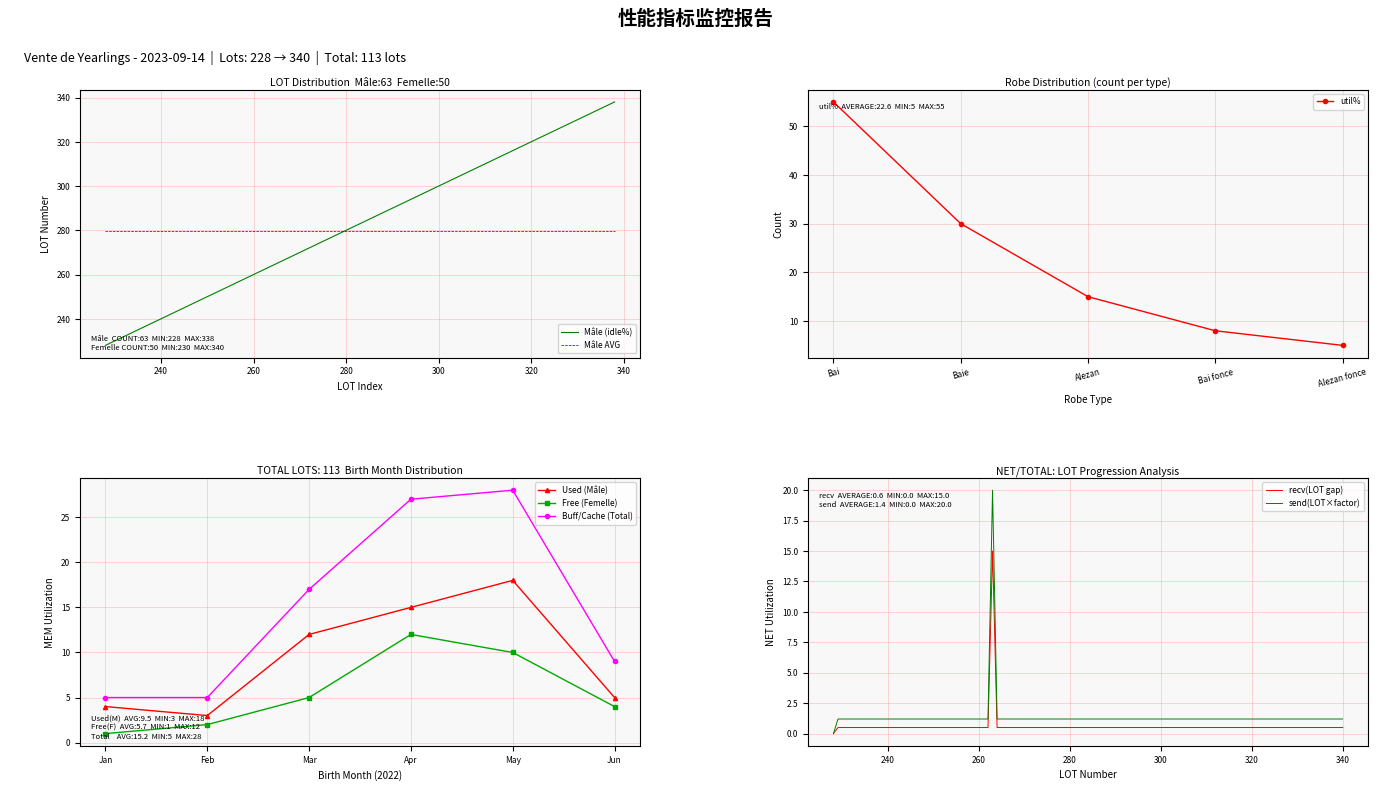

The Mâle (idle%) series shows 71.9 at 240. True or false?

False